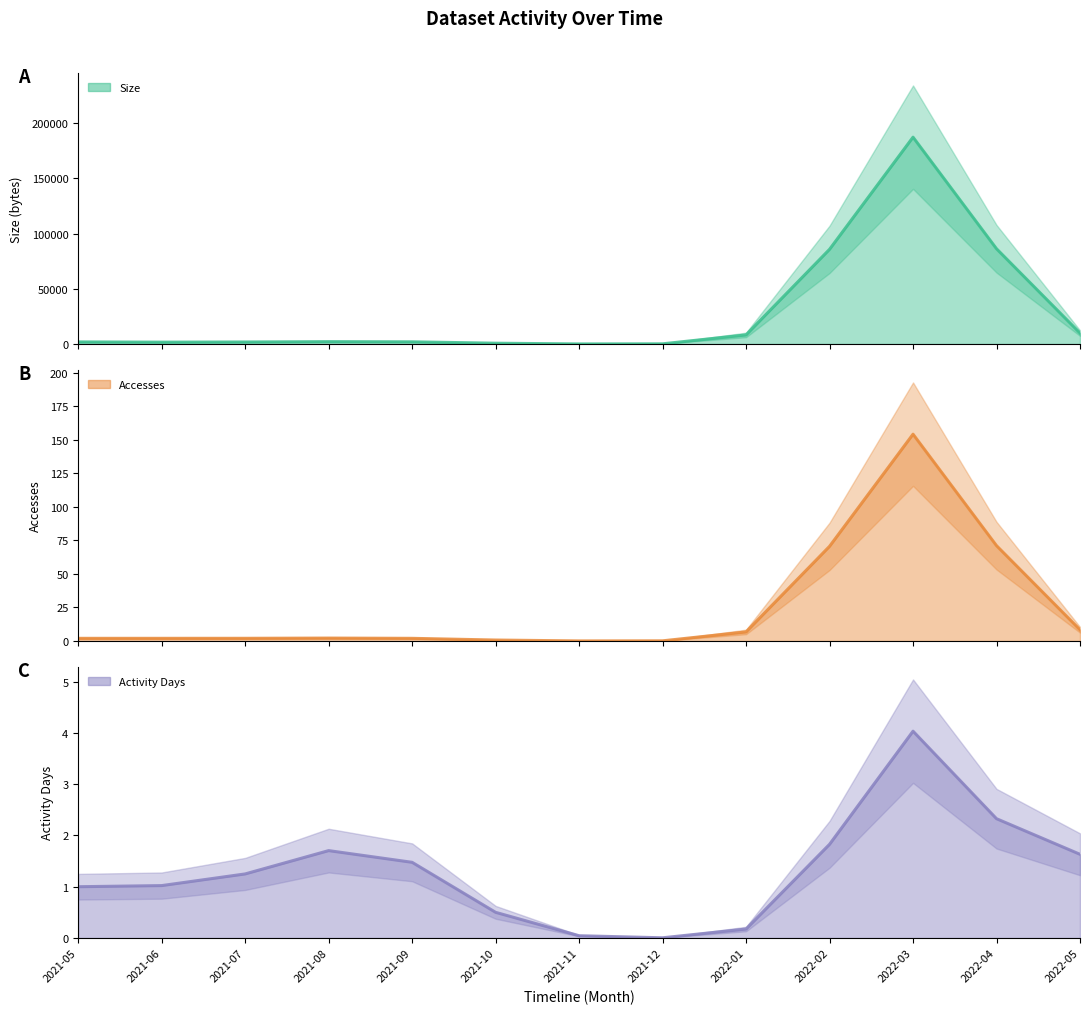

What position from the left is 2021-05?

1